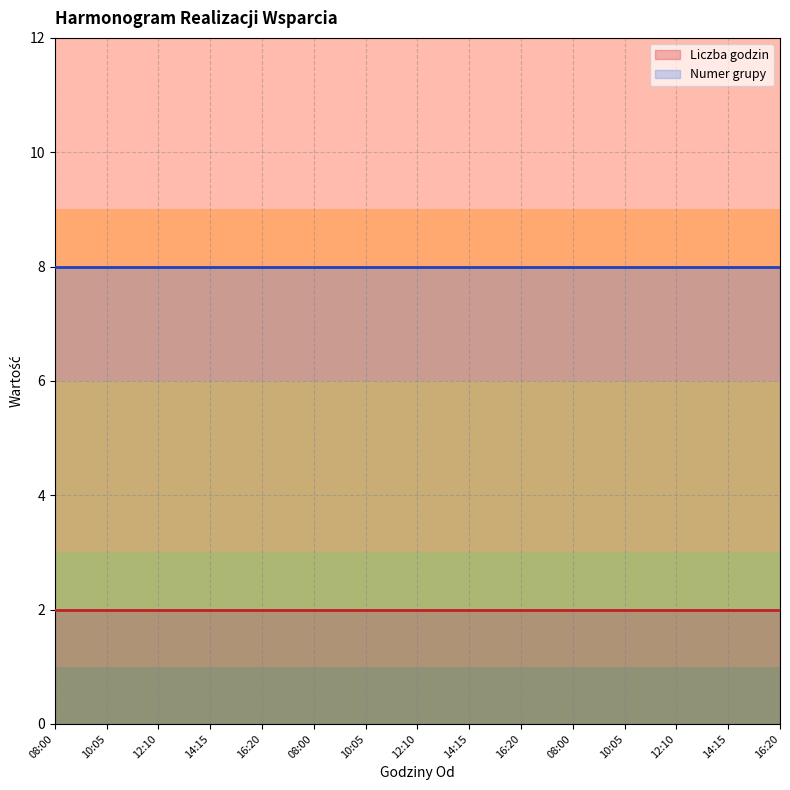

True or false: Numer grupy and Liczba godzin cross at least once.

False